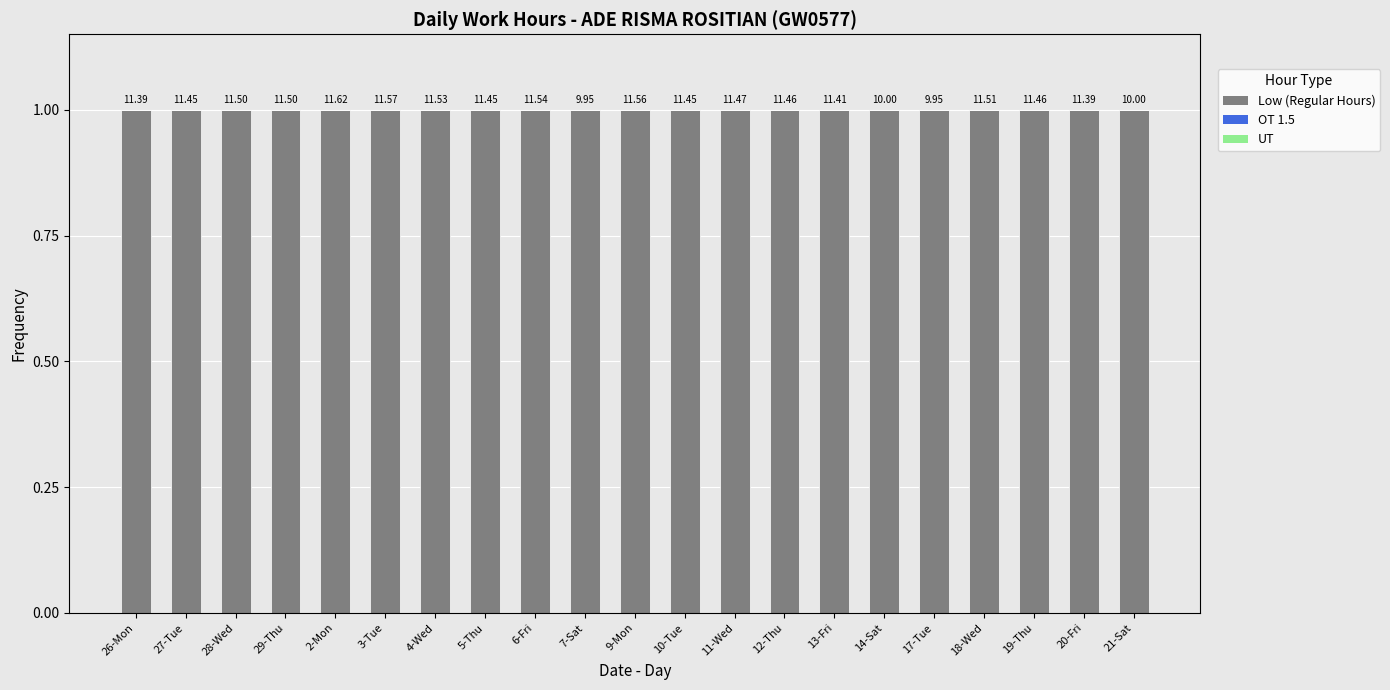

At how many categories does at least one series exceed 0?

21